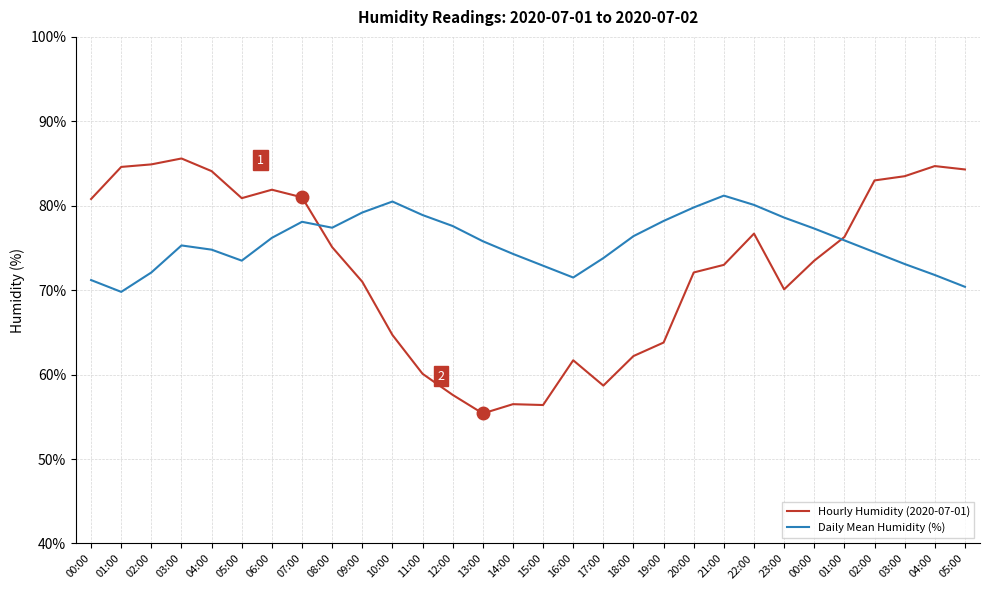

Does the chart have visible grid lines?

Yes